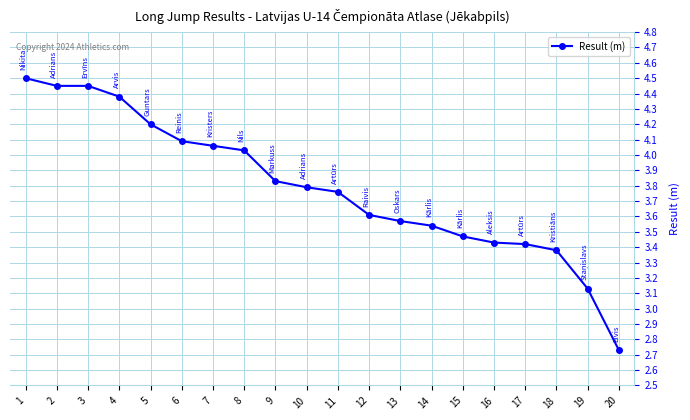

What is the value of the 5th point from the left?

4.2